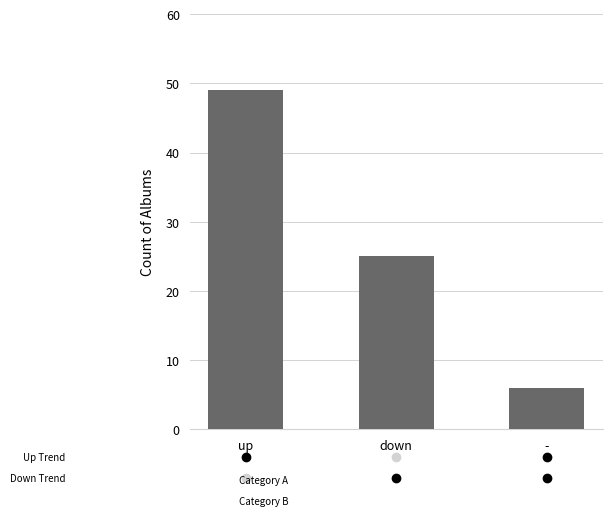

What position from the right is up?

3